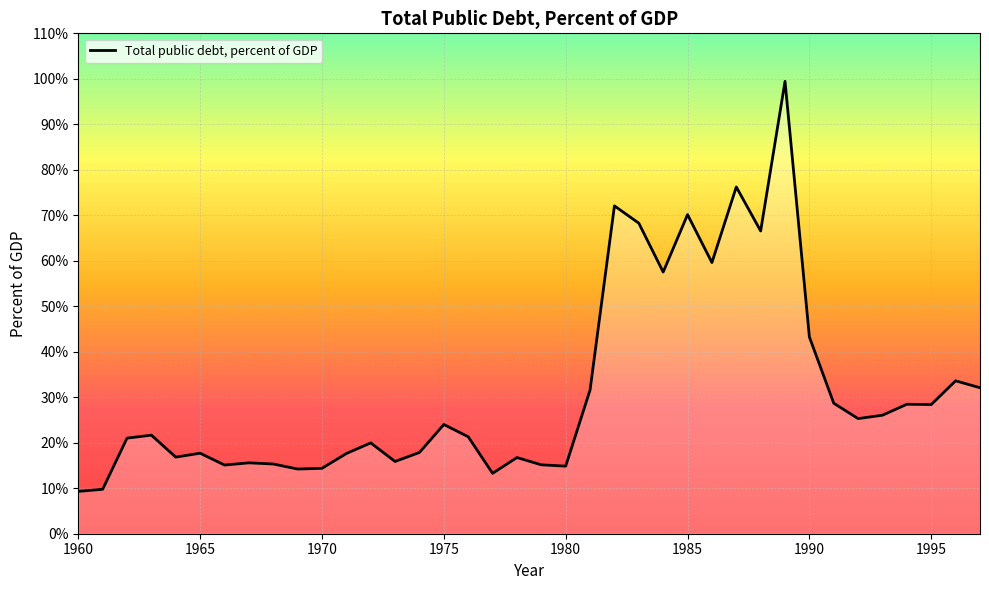

What is the minimum value shown in the chart?

9.3